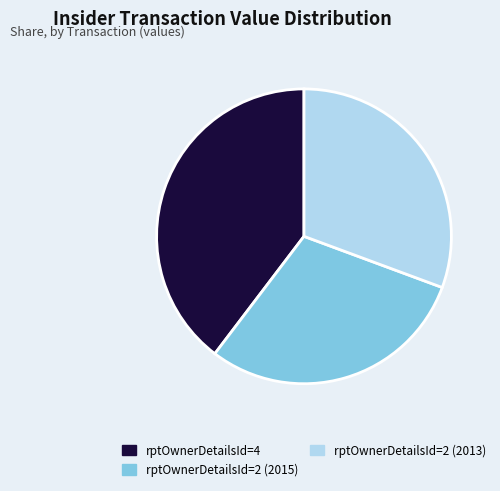

Do rptOwnerDetailsId=2 (2015) and rptOwnerDetailsId=2 (2013) together represent more than half of the pie?

Yes